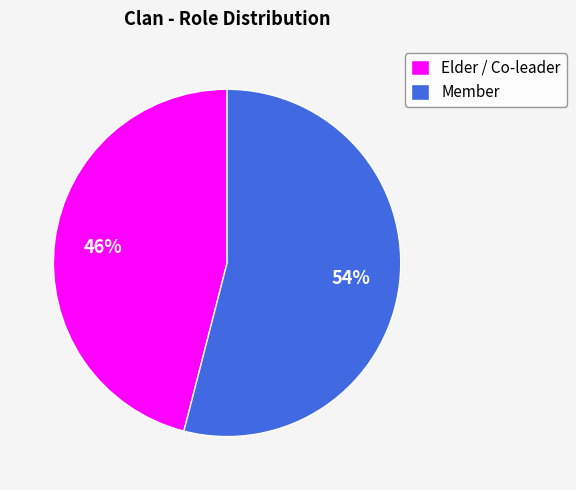

Count the number of slices in the pie.

2